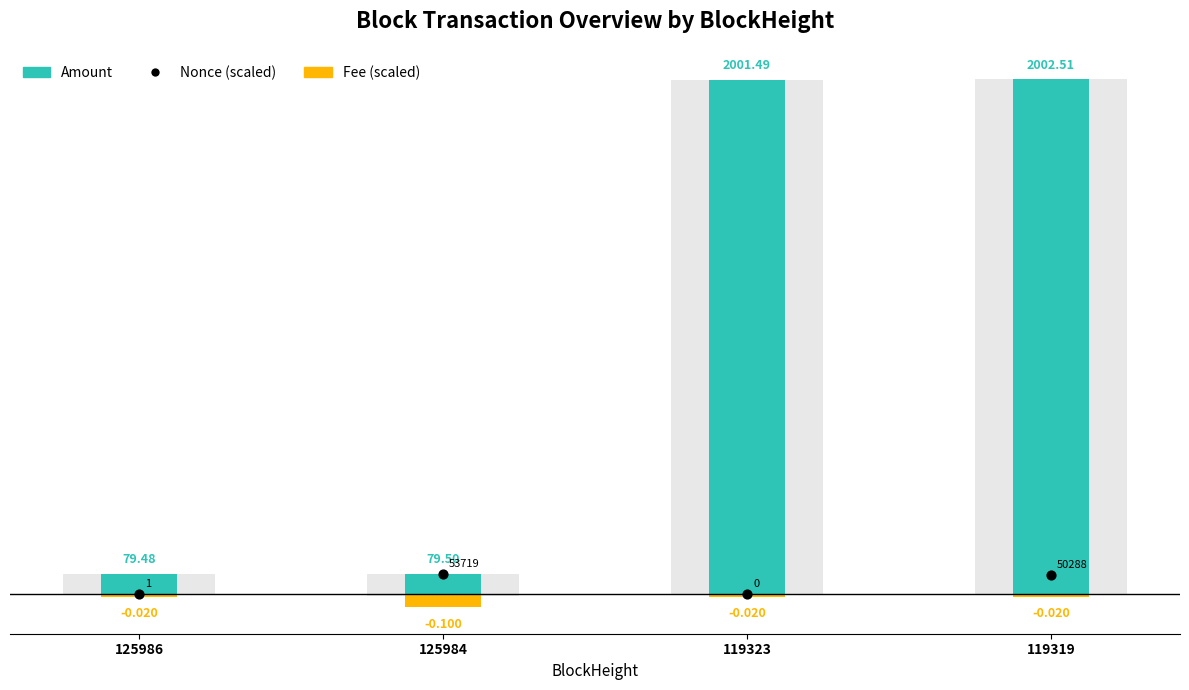

Which series has the widest spread of Y values?

Amount